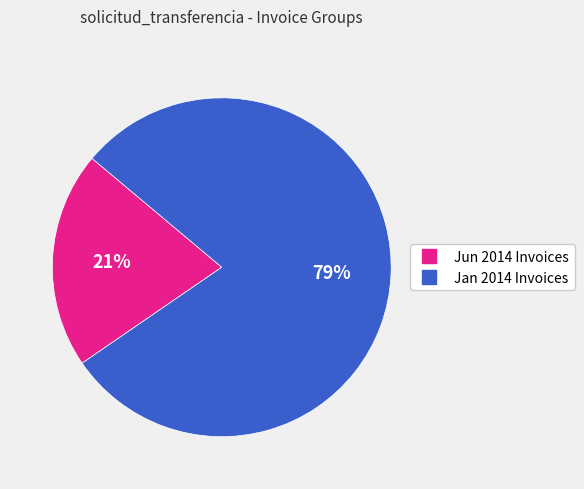

How many segments does this pie chart have?

2